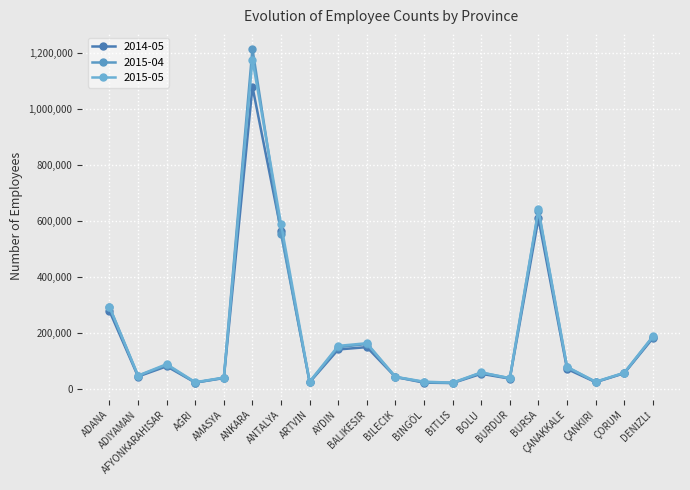

The value of 2015-04 at AĞRI is 21225. True or false?

True